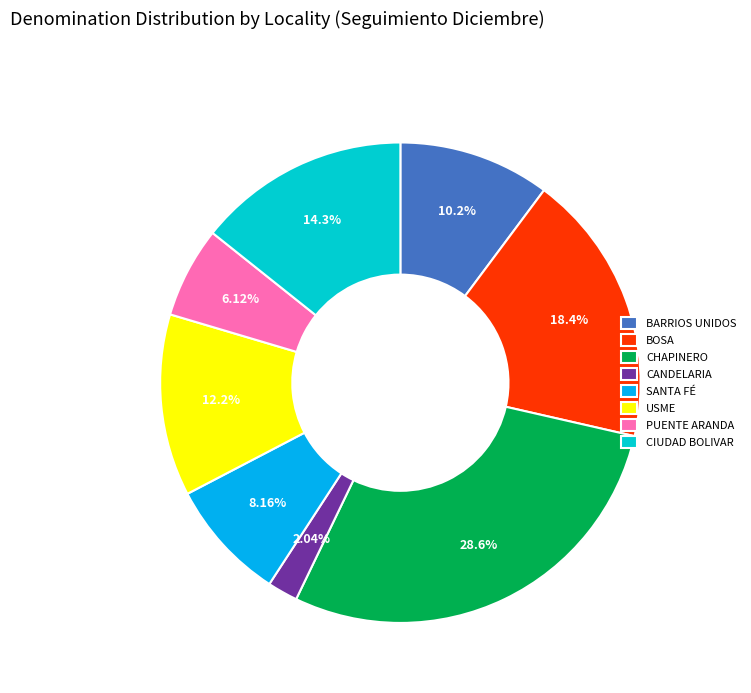

Rank the categories by value from lowest to highest.

CANDELARIA, PUENTE ARANDA, SANTA FÉ, BARRIOS UNIDOS, USME, CIUDAD BOLIVAR, BOSA, CHAPINERO